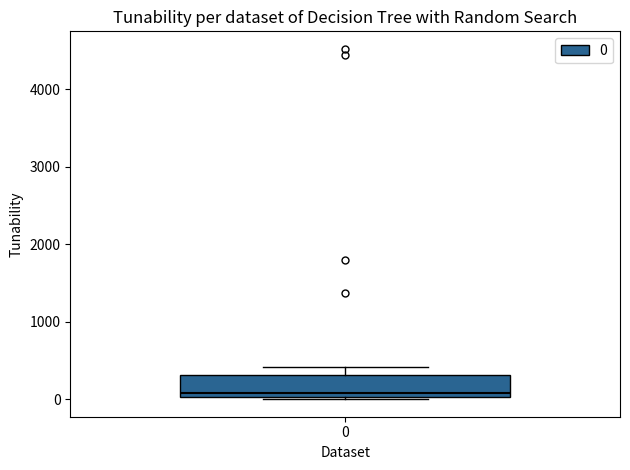

Where does the median line of the box at x = 0 sit on the y-axis? The values are not printed on the chart, so give them approximately, as read against the axis.

100